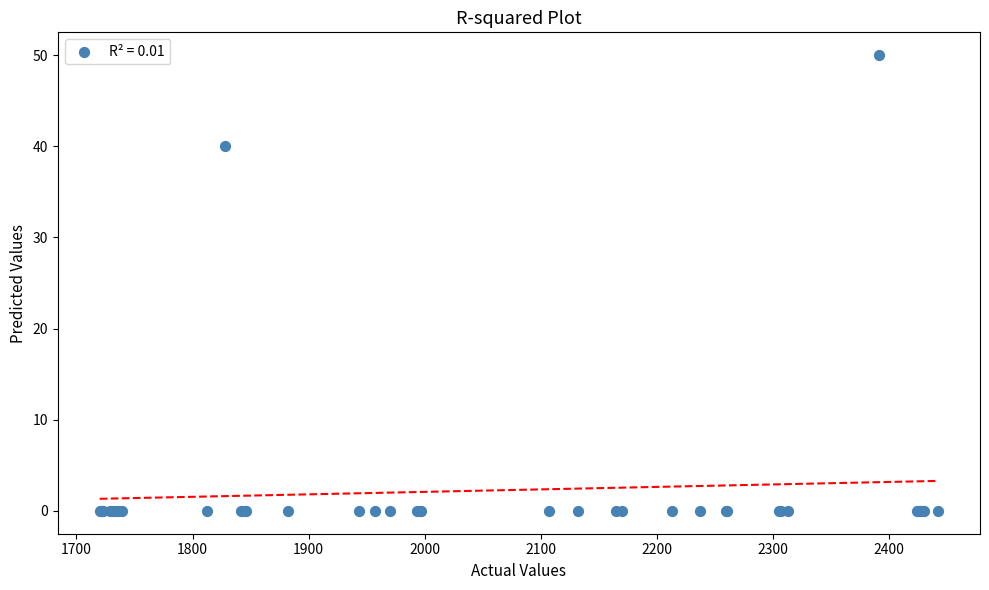

What Y value in the scatter plot is closest to 25?

40